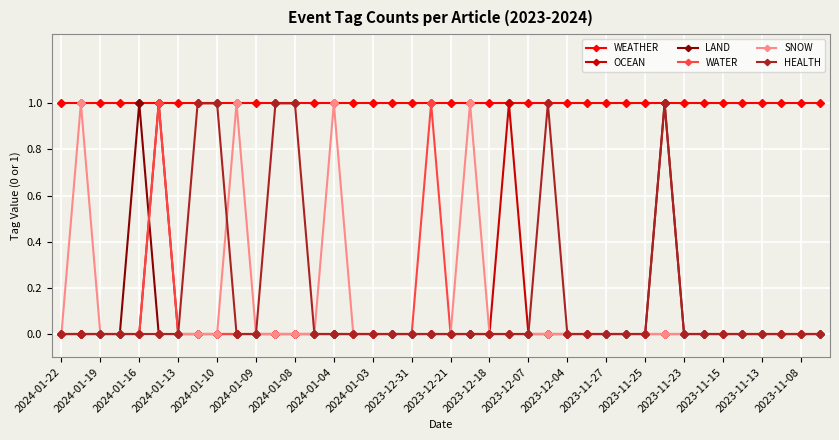

What is the value of the LAND point at the 32nd from the left?

1